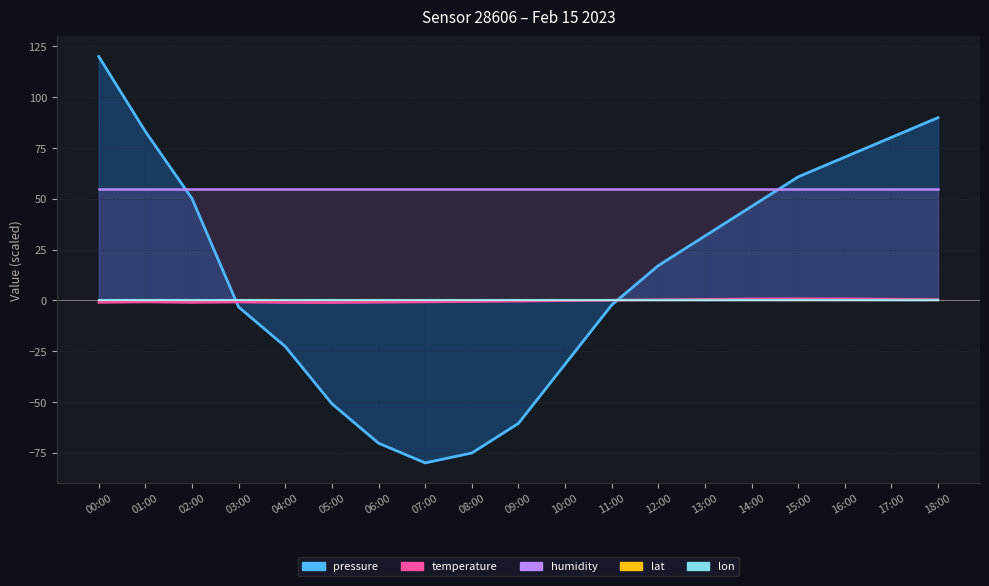

What are all the series names shown in the legend?

pressure, temperature, humidity, lat, lon